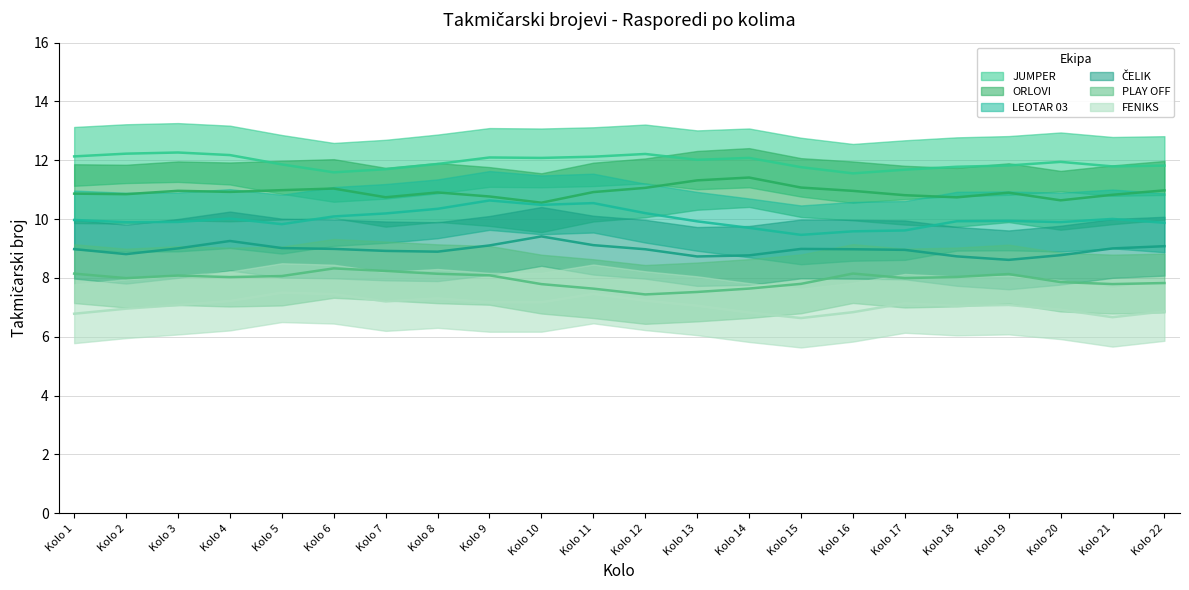

At which category is the sum across all series the highest?

Kolo 1